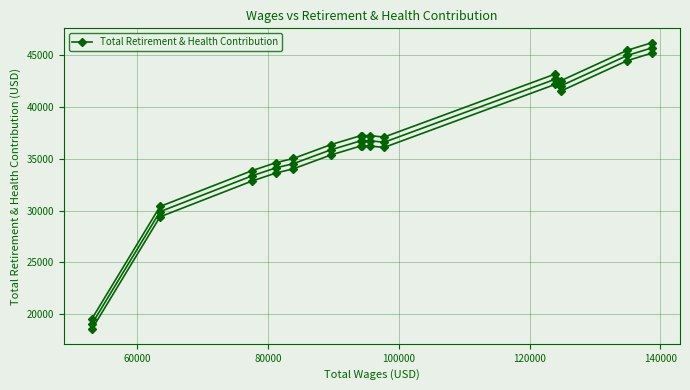

Is this an area chart (filled region under the line)?

No